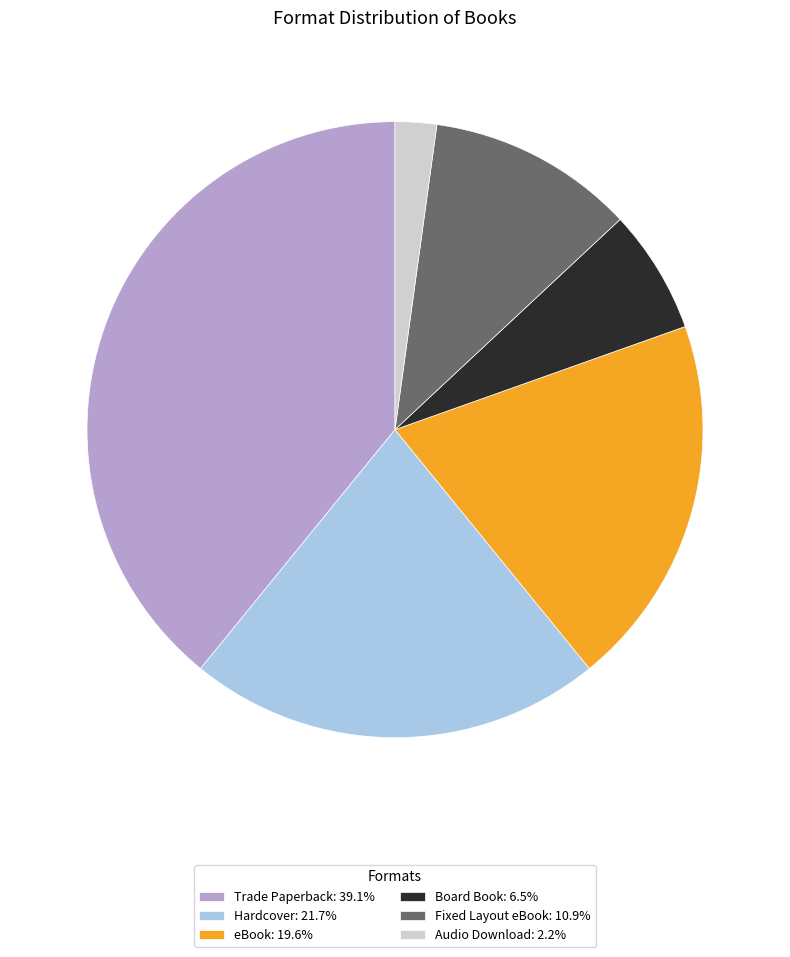

Rank the categories by value from highest to lowest.

Trade Paperback, Hardcover, eBook, Fixed Layout eBook, Board Book, Audio Download